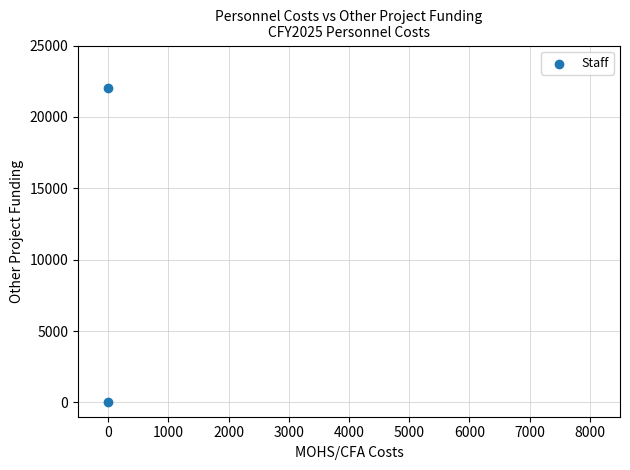

What is the range of Y values (max minus min)?

22000